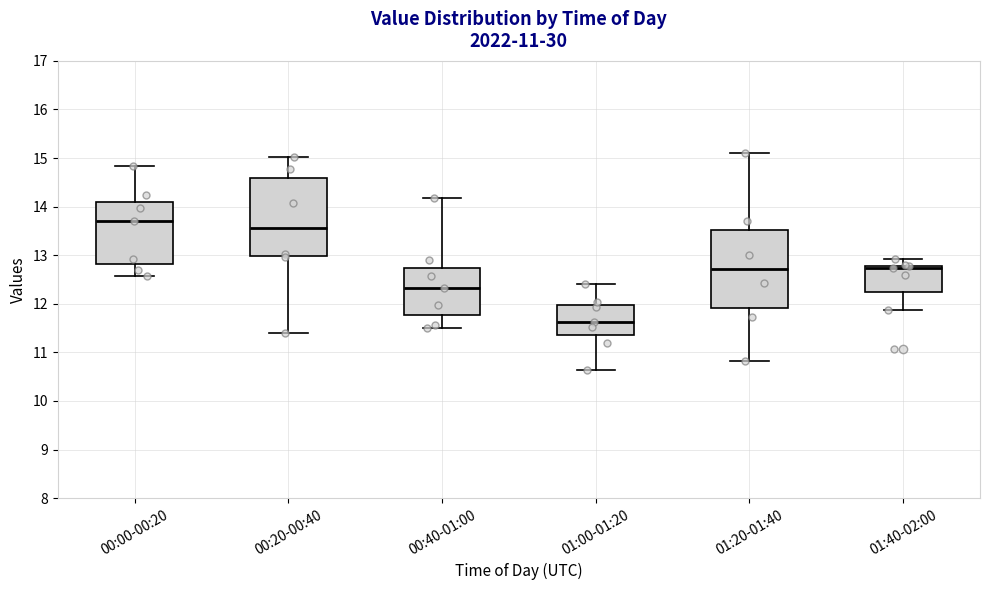

Which box's median line is the highest?

00:00-00:20